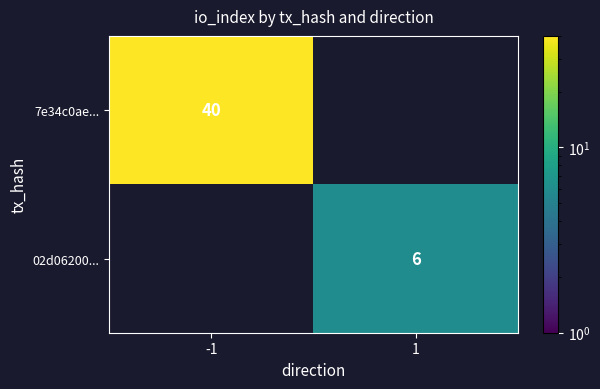

Is the value of 7e34c0ae... at -1 greater than the value of 02d06200... at 1?

Yes